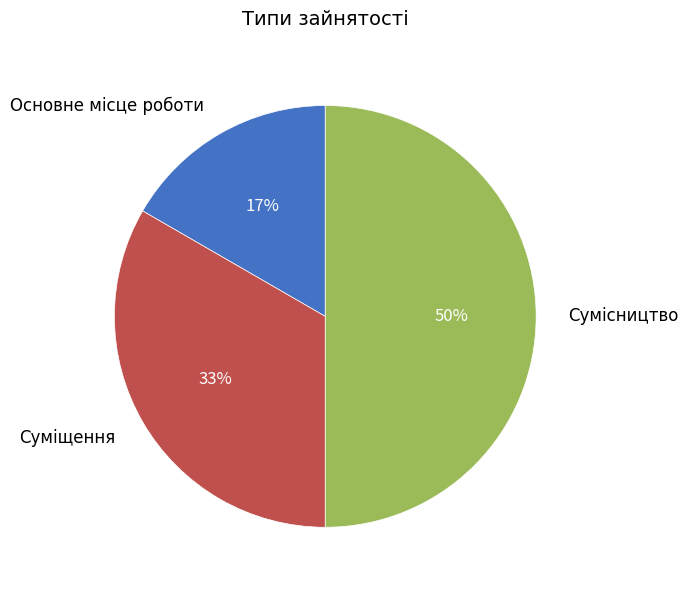

To the nearest percent, what is the difference between the Основне місце роботи and Сумісництво slice percentages?

33%